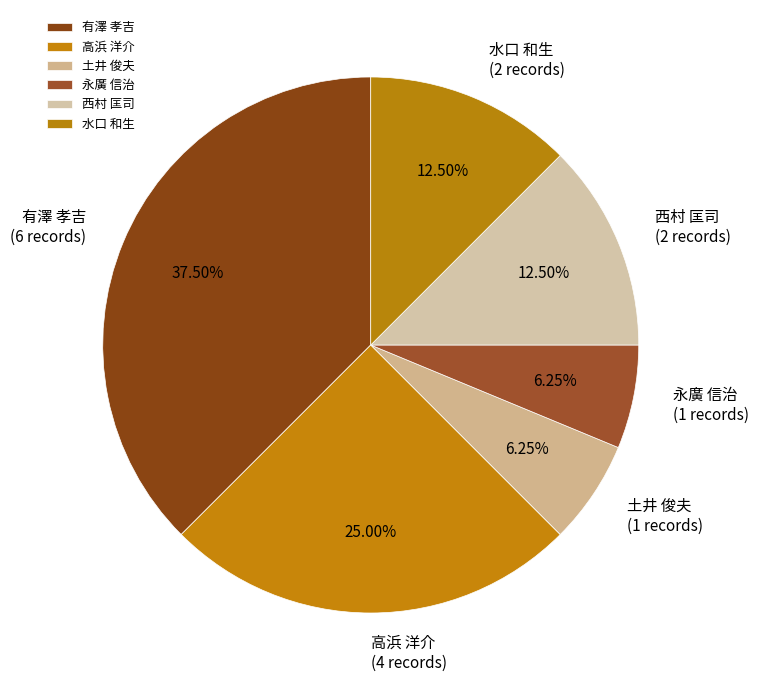

What is the largest slice in the pie chart?

有澤 孝吉